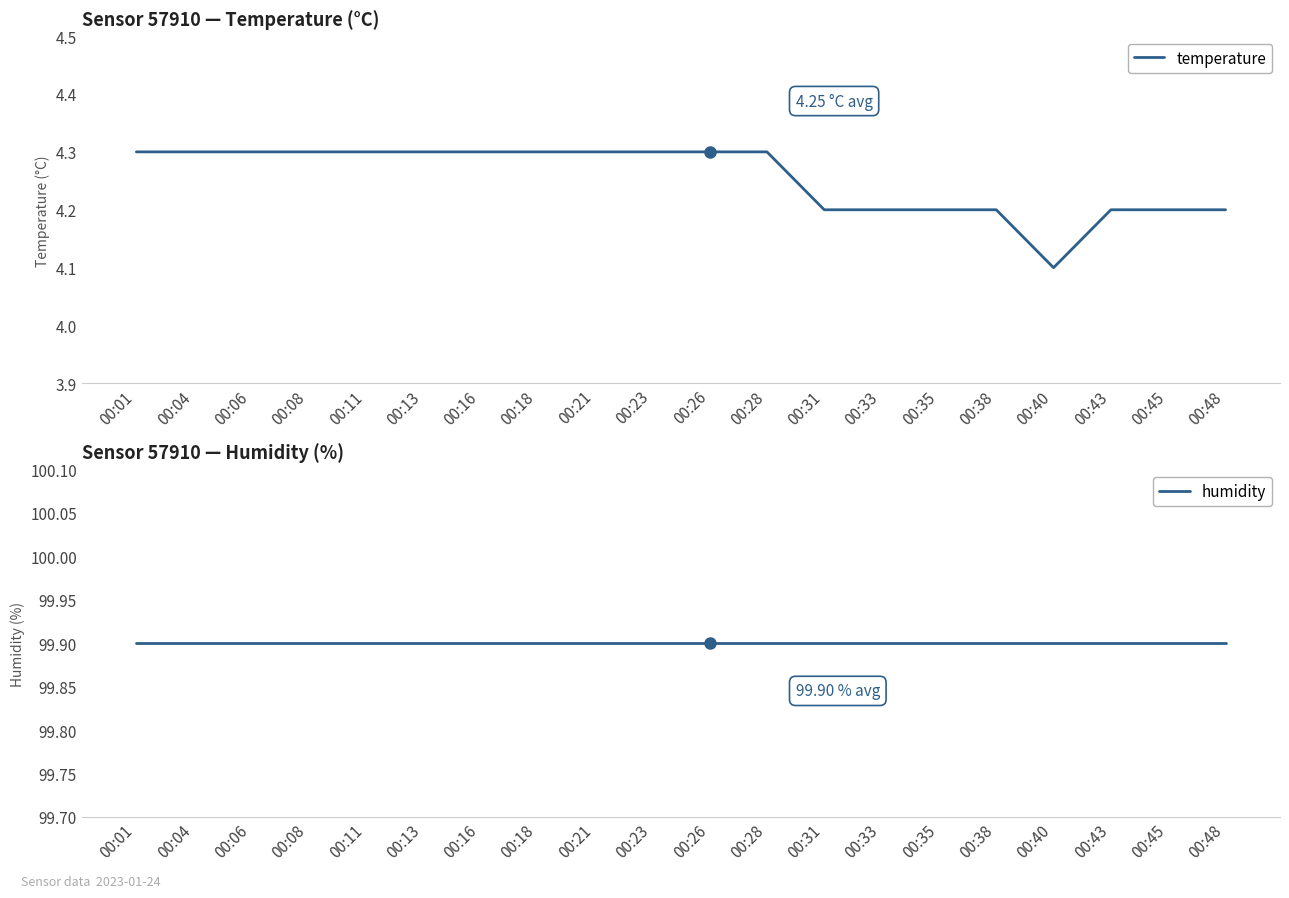

Reading left to right, what are all the values shown in this chart?

temperature: 00:01=4.3	00:04=4.3	00:06=4.3	00:08=4.3	00:11=4.3	00:13=4.3	00:16=4.3	00:18=4.3	00:21=4.3	00:23=4.3	00:26=4.3	00:28=4.3	00:31=4.2	00:33=4.2	00:35=4.2	00:38=4.2	00:40=4.1	00:43=4.2	00:45=4.2	00:48=4.2
humidity: 00:01=99.9	00:04=99.9	00:06=99.9	00:08=99.9	00:11=99.9	00:13=99.9	00:16=99.9	00:18=99.9	00:21=99.9	00:23=99.9	00:26=99.9	00:28=99.9	00:31=99.9	00:33=99.9	00:35=99.9	00:38=99.9	00:40=99.9	00:43=99.9	00:45=99.9	00:48=99.9